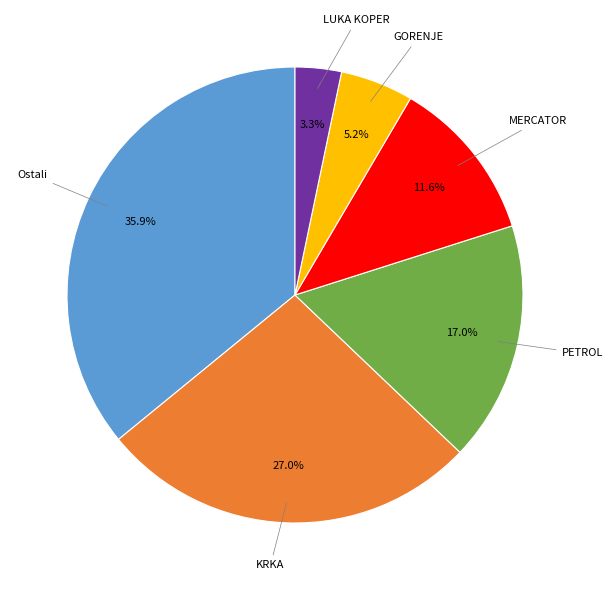

To the nearest percent, what percentage of the pie is PETROL?

17%